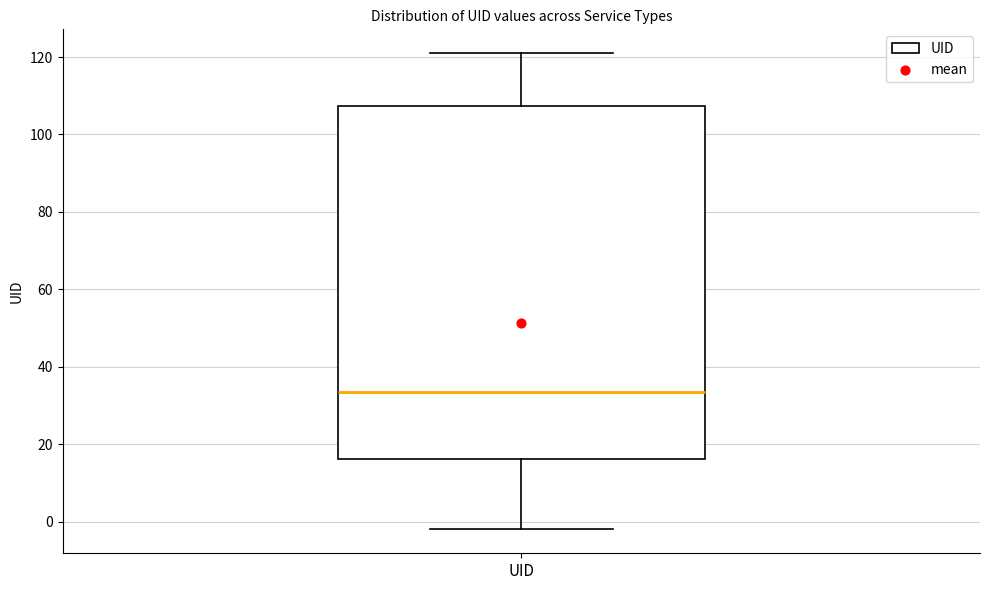

Transcribe this box plot: give where the median line is, the range the box spans, and where the two whiskers end, as read against the y-axis. The values are not printed on the chart, so give them approximately, as read against the axis.

median 34, box 16 to 108, whiskers -2 to 122